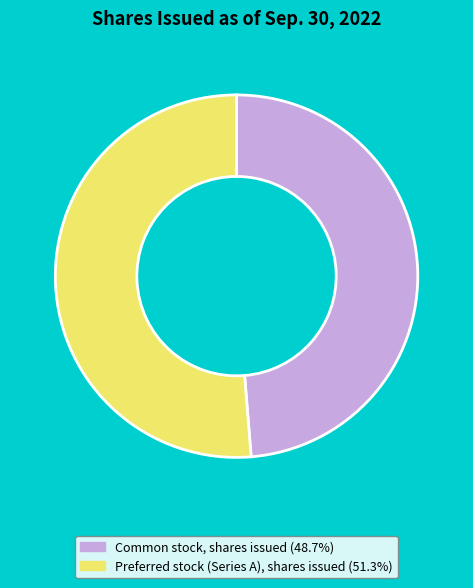

Does any single category account for the majority?

Yes